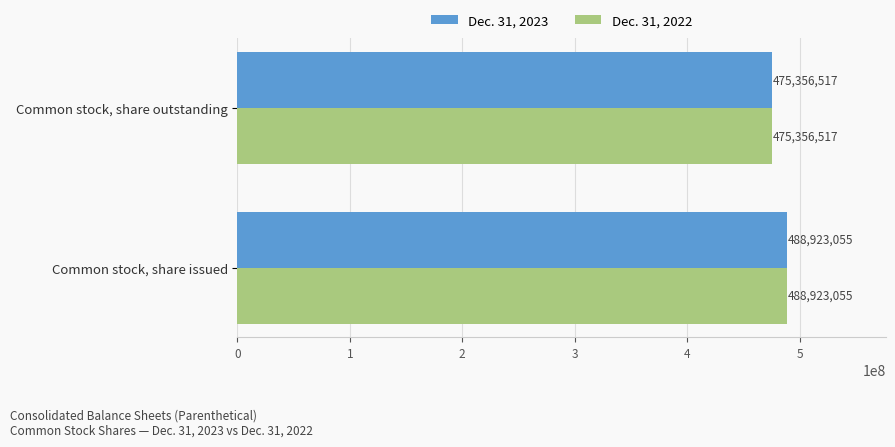

List the labels in order of Dec. 31, 2022 value, smallest first.

Common stock, share outstanding, Common stock, share issued